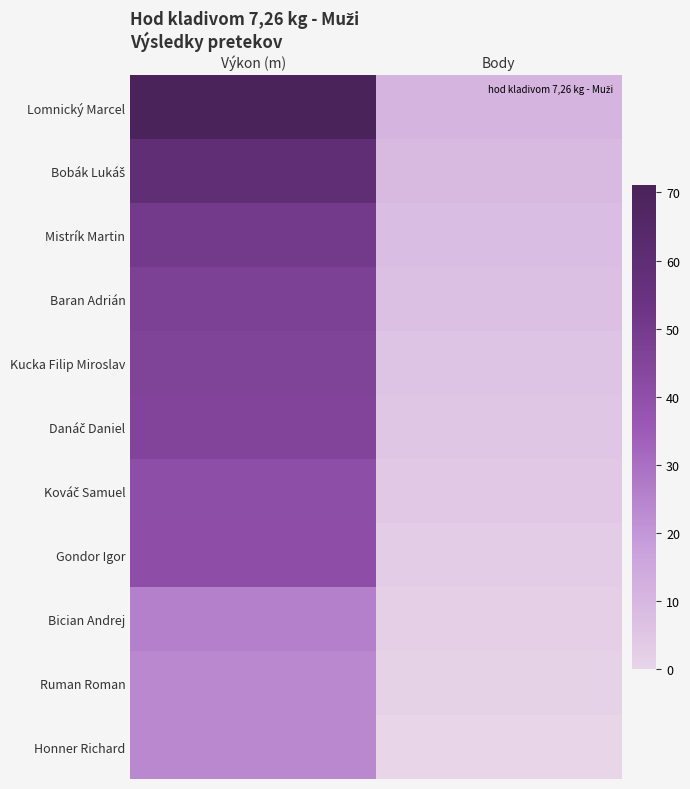

What is the total value across all series at Výkon (m)?

472.5